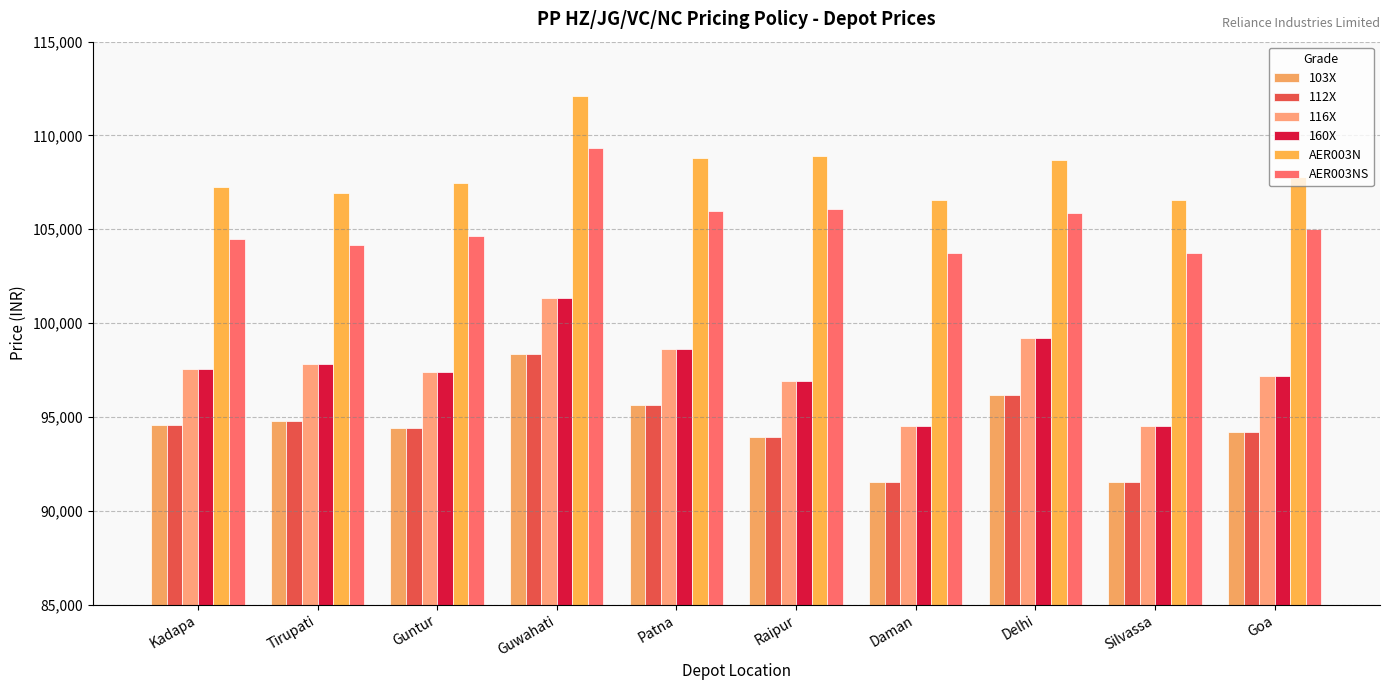

Which series has the largest total across all categories?

AER003N